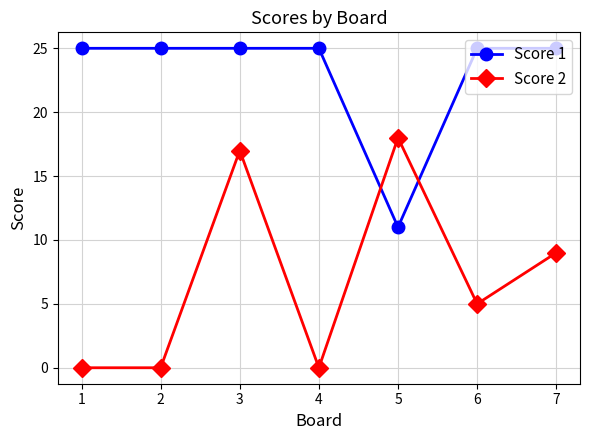

List the series in order of their overall mean, highest first.

Score 1, Score 2